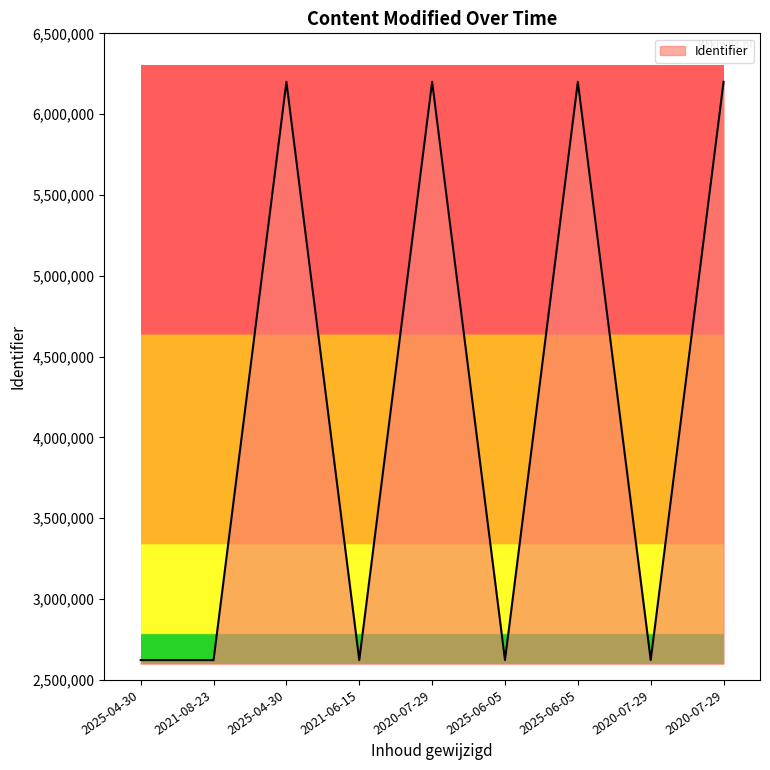

True or false: the data shows 4330069 at 2021-06-15.

False